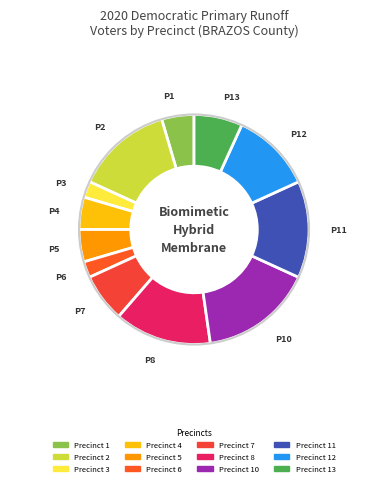

How many segments does this pie chart have?

12